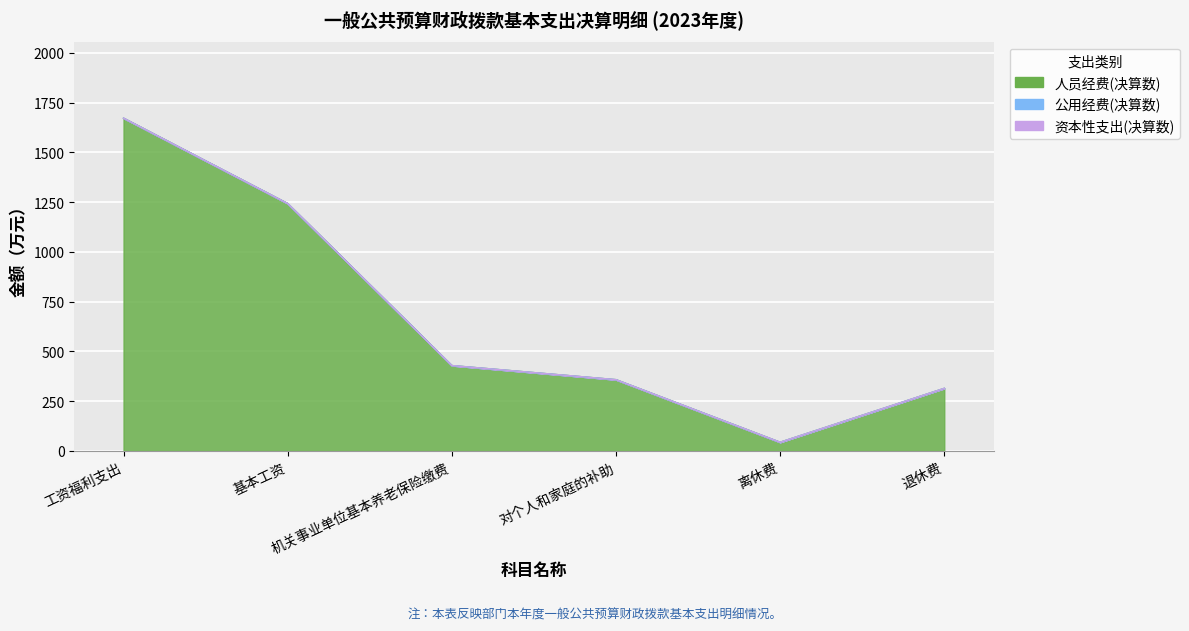

Which category has the lowest value in the 人员经费(决算数) series?

离休费